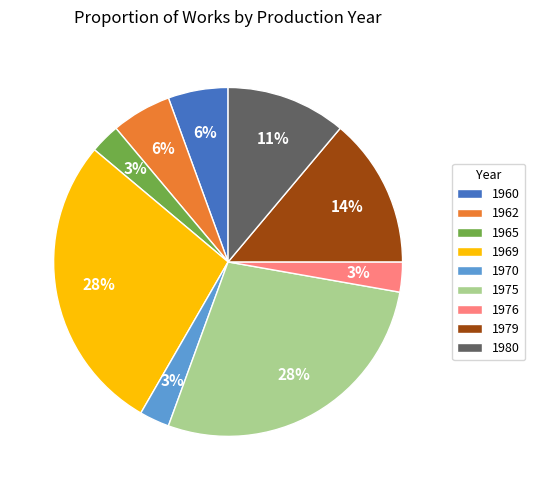

Do 1979 and 1965 together represent more than half of the pie?

No